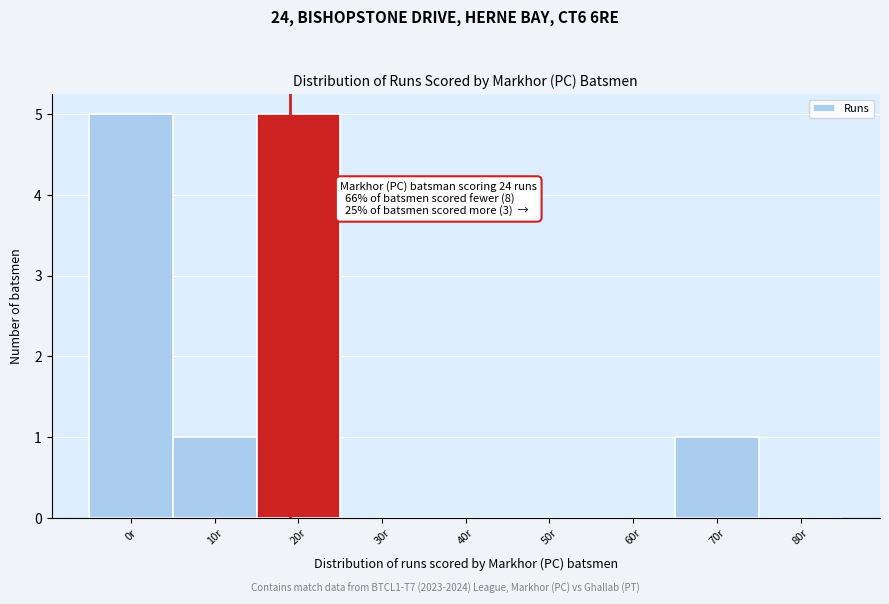

Reading left to right, extract all data points from this chart.

0r=5	10r=1	20r=5	30r=0	40r=0	50r=0	60r=0	70r=1	80r=0